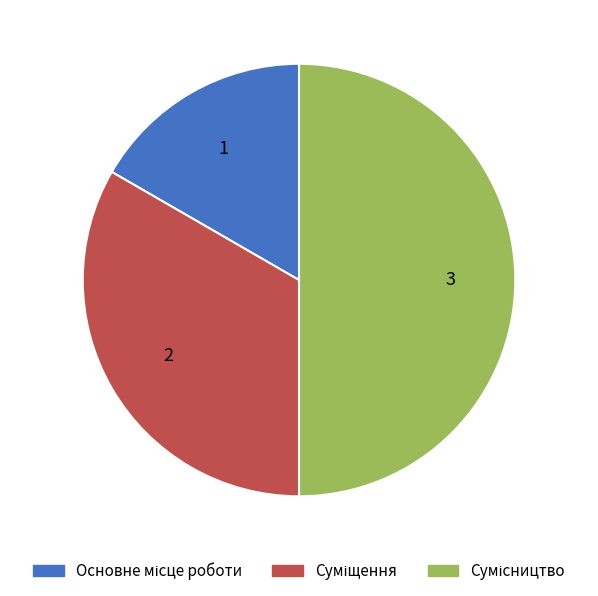

Count the number of slices in the pie.

3